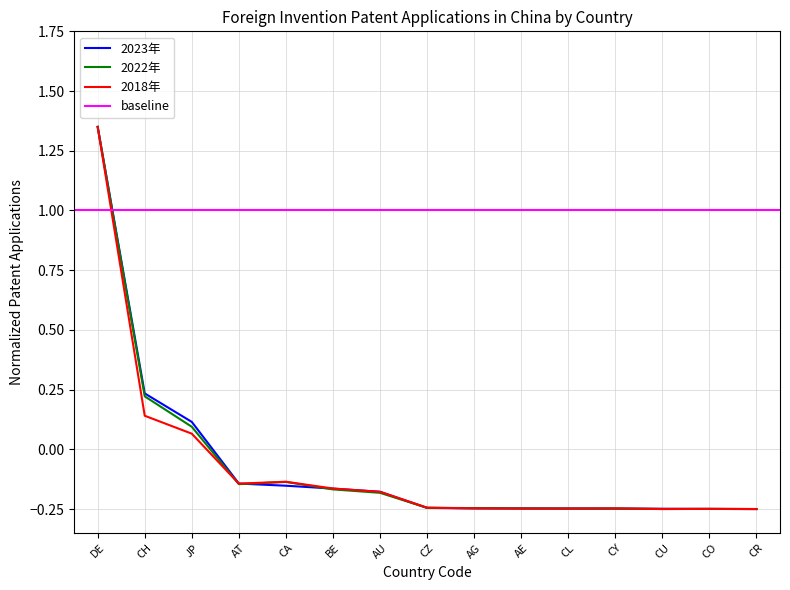

At which category does 2022年 reach its first local valley?

AT